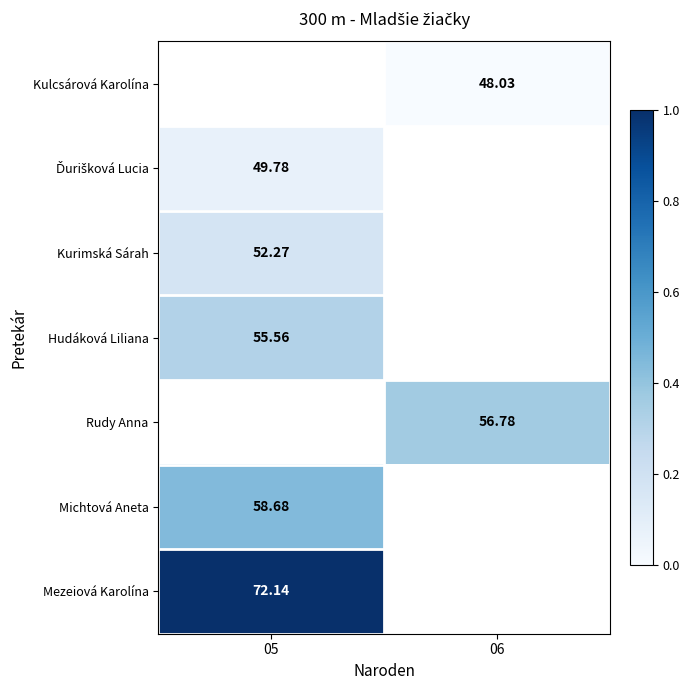

Is it true that Mezeiová Karolína equals 0.6 at 05?

False